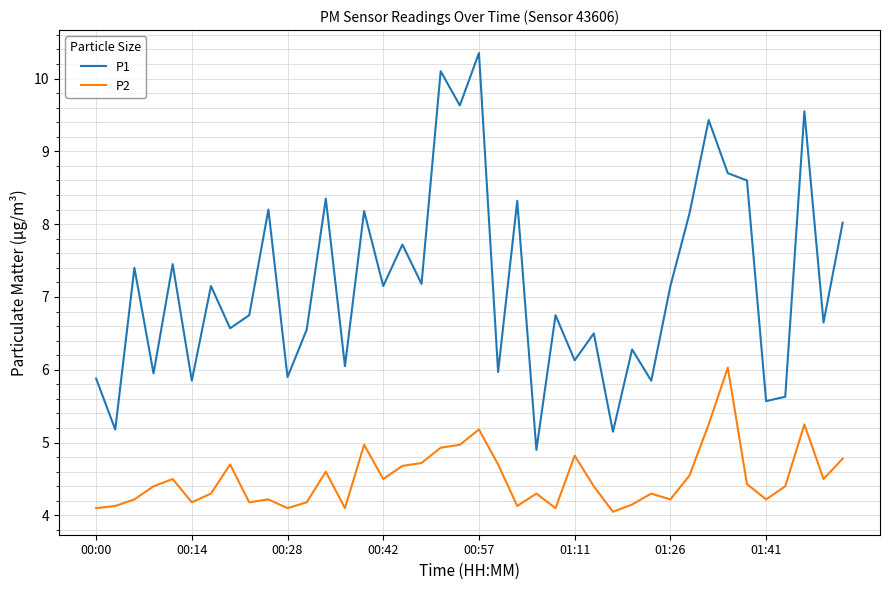

Which series has the largest range (max minus min)?

P1